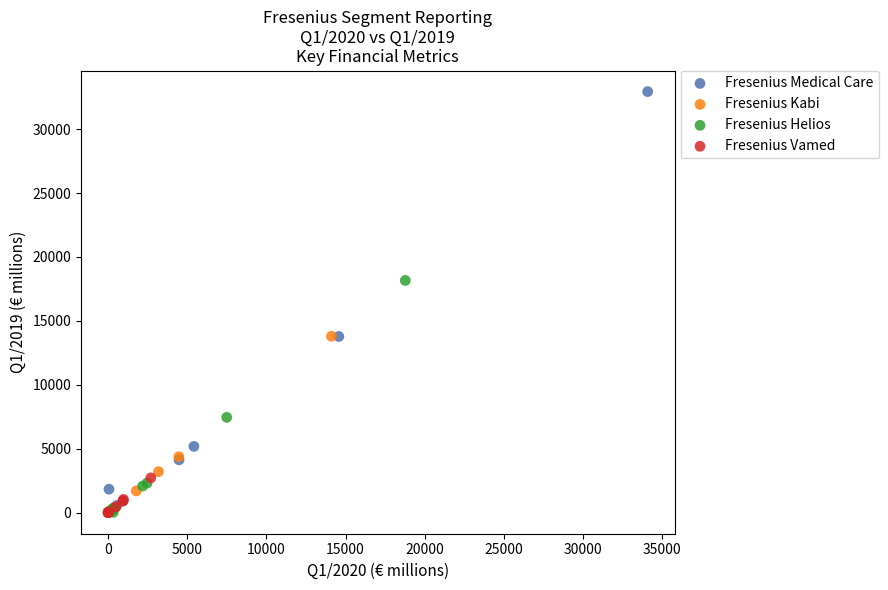

Which series reaches the maximum Y coordinate?

Fresenius Medical Care